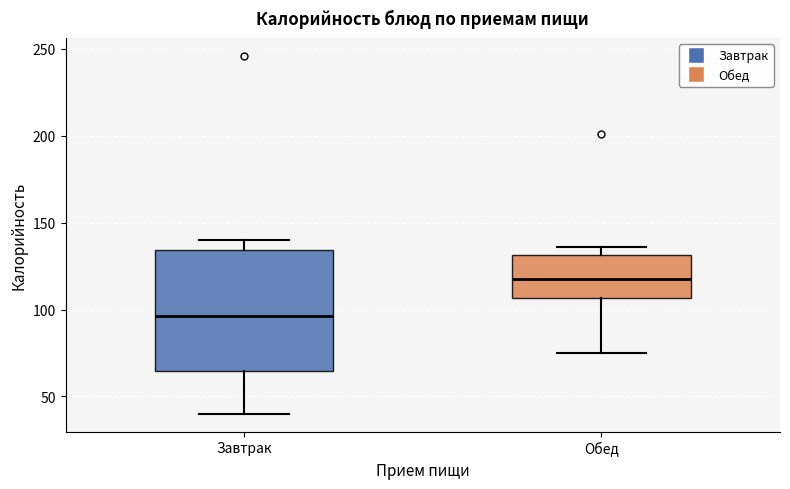

Reading left to right, read every box against the y-axis: the position of its median line, the range the box covers, and the ends of its whiskers. The values are not printed on the chart, so give them approximately, as read against the axis.

Завтрак: median 95, box 65 to 135, whiskers 40 to 140
Обед: median 120, box 105 to 130, whiskers 75 to 135